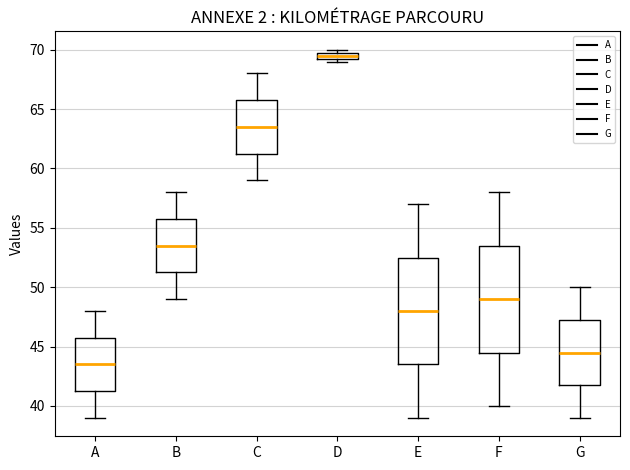

Where is the lower edge of the box for G on the y-axis? The values are not printed on the chart, so give them approximately, as read against the axis.

42.0